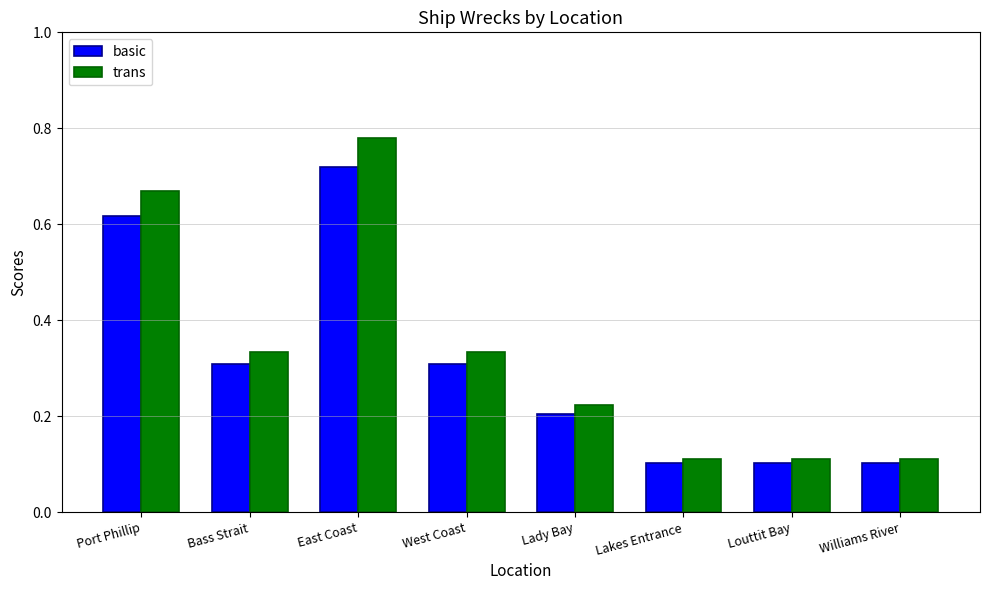

List the series in order of their peak value, highest first.

trans, basic